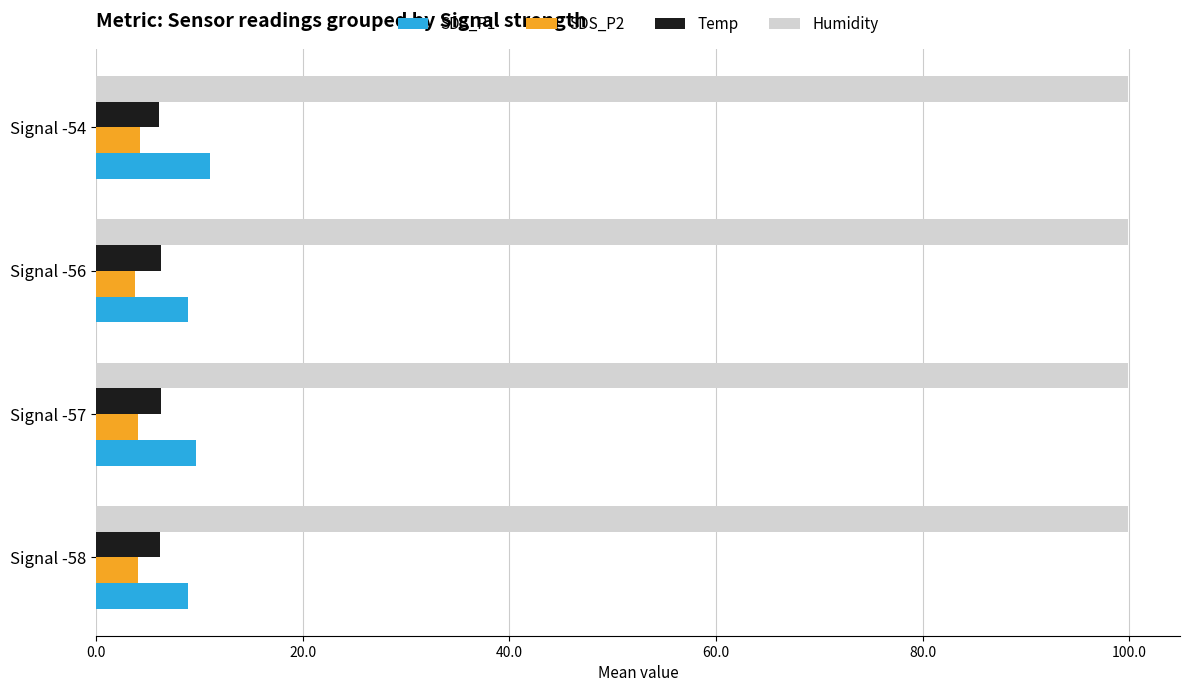

What is the difference between the highest and lowest values at Signal -58?

95.8